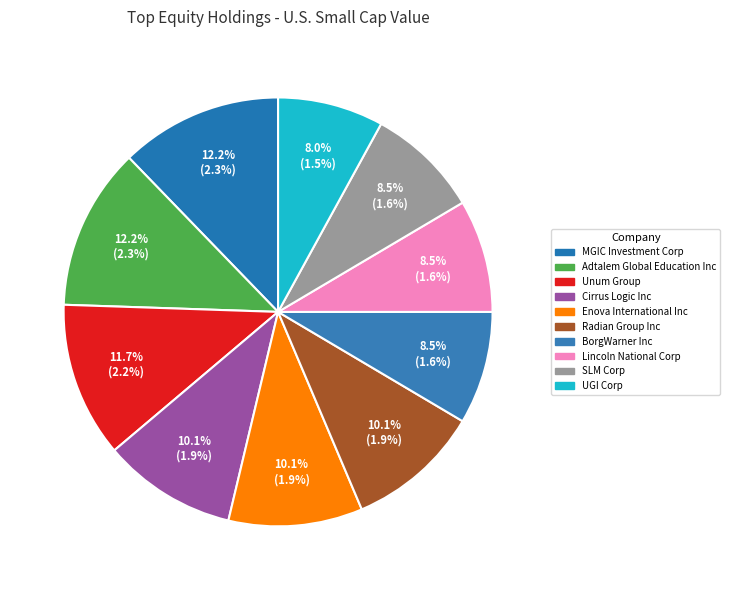

Between SLM Corp and Radian Group Inc, which is larger?

Radian Group Inc